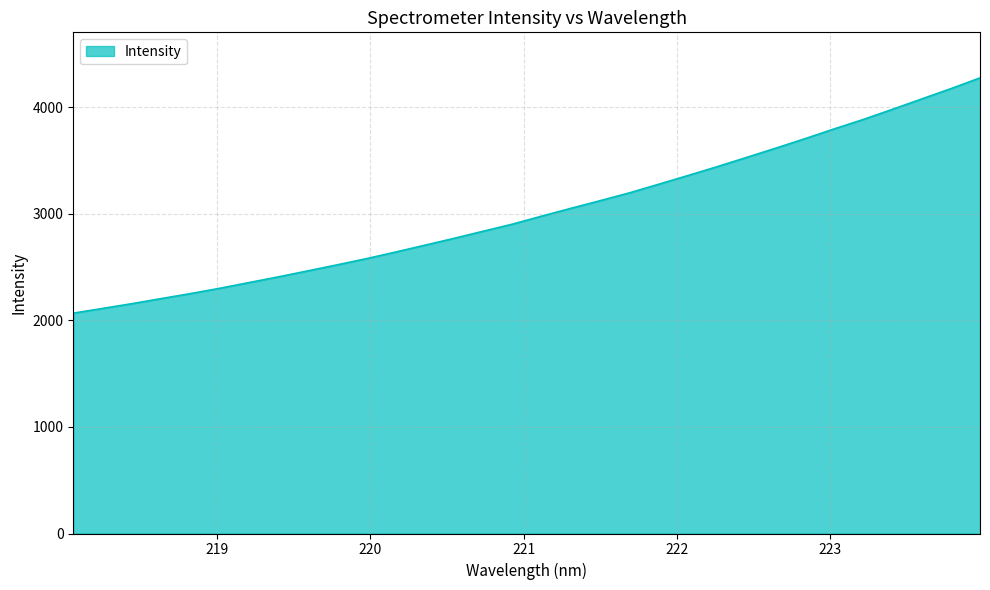

What is the difference between the maximum and minimum values?

2207.4